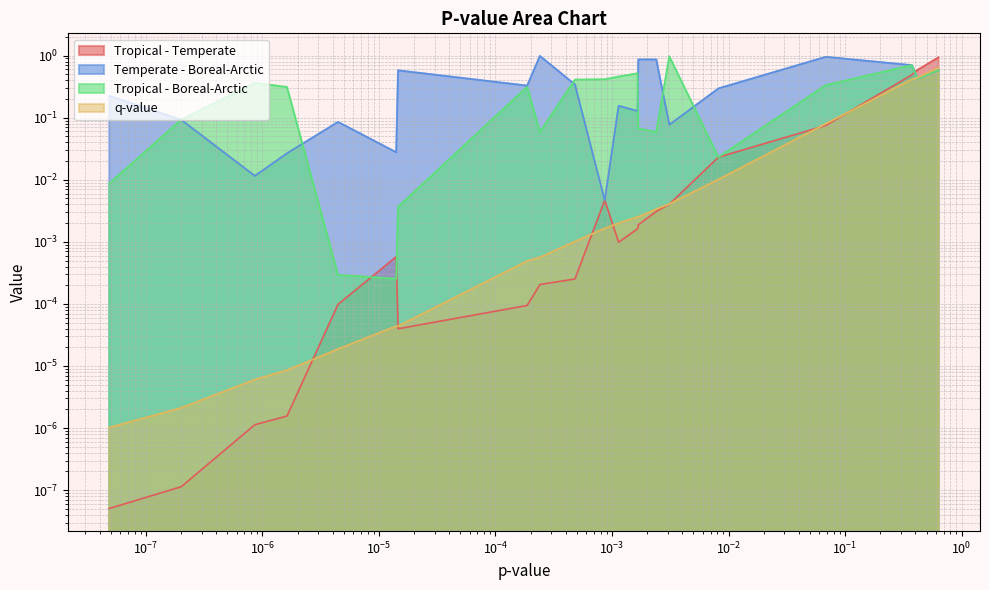

How many times do Temperate - Boreal-Arctic and q-value cross each other?

1